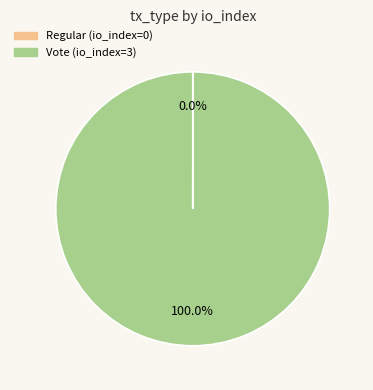

To the nearest percent, what is the difference between the largest and smallest slice percentages?

100%